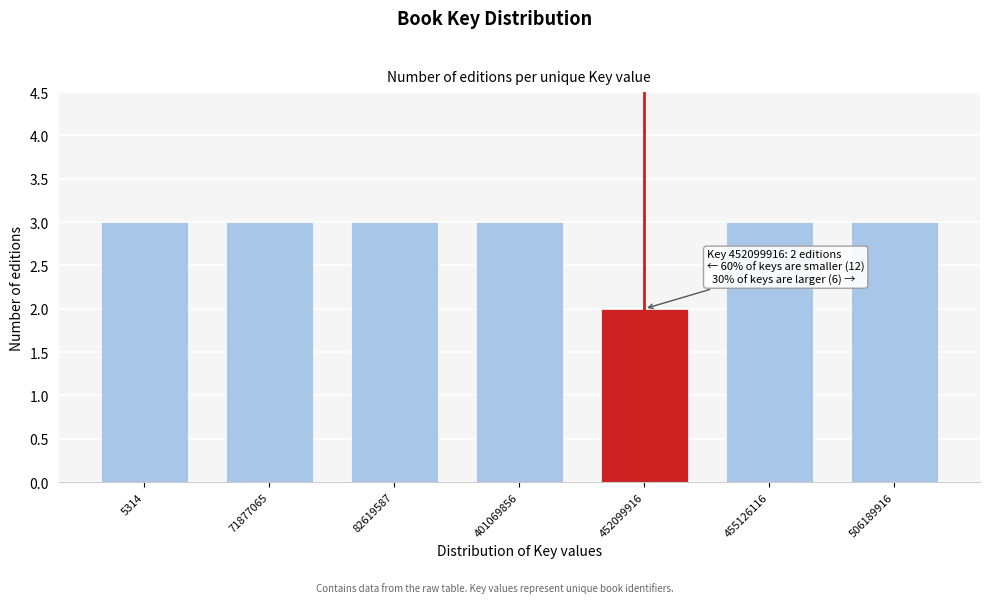

Reading left to right, what are all the values shown in this chart?

5314=3	71877065=3	82619587=3	401069856=3	452099916=2	455126116=3	506189916=3